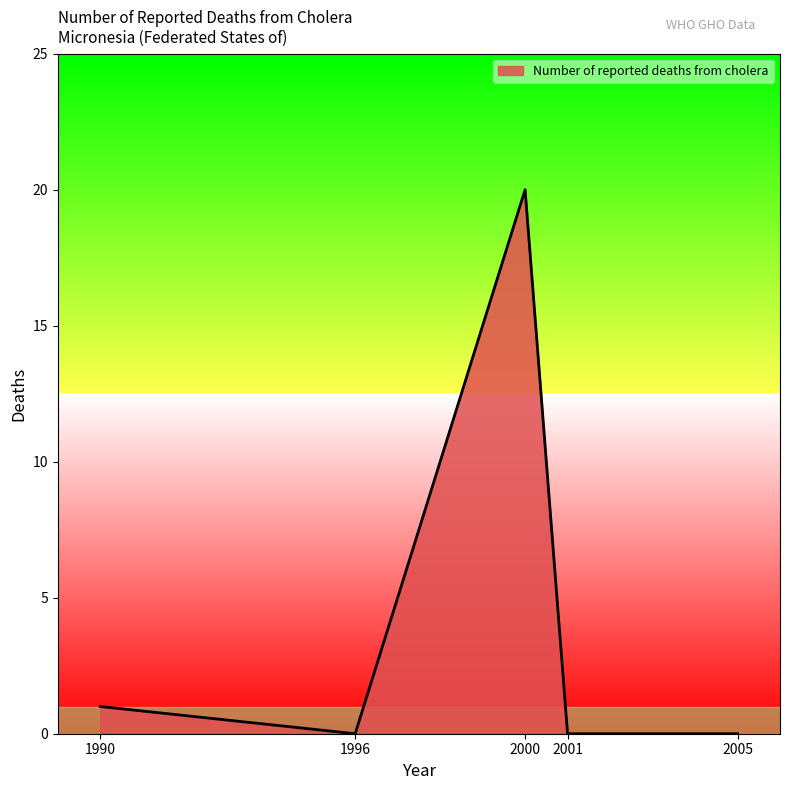

What is the maximum value shown in the chart?

20